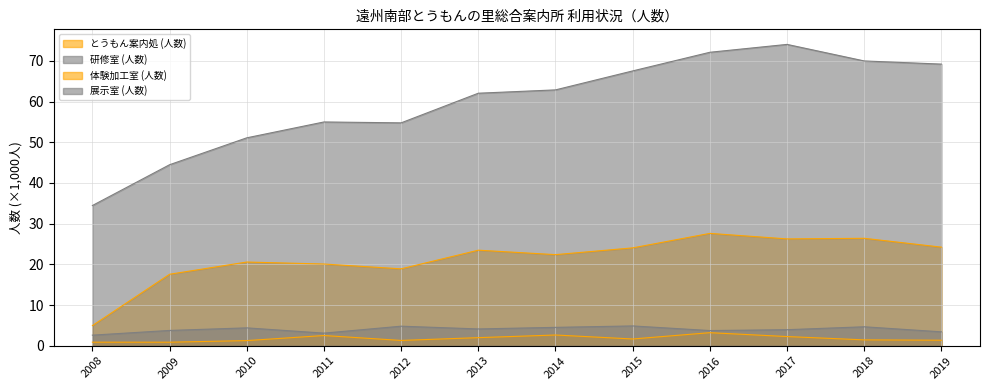

At which label does 研修室 (人数) reach its minimum?

2008